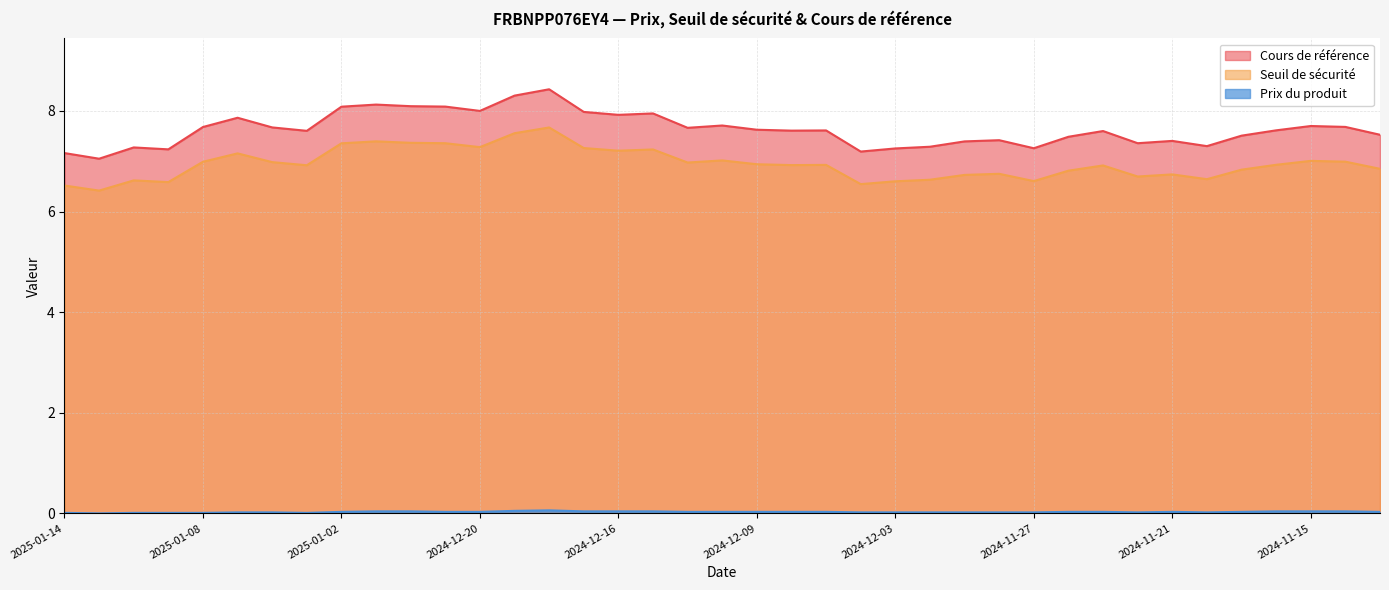

Does the chart display data point markers on the line(s)?

No